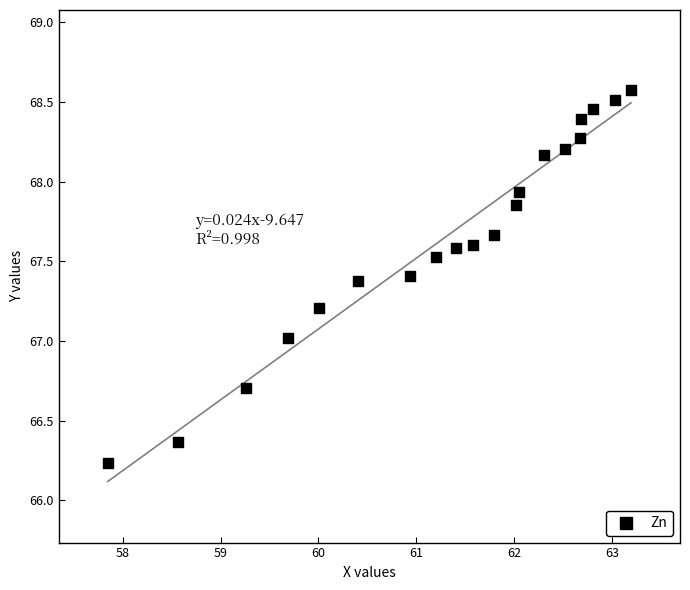

What is the range of X values (max minus min)?

5.3